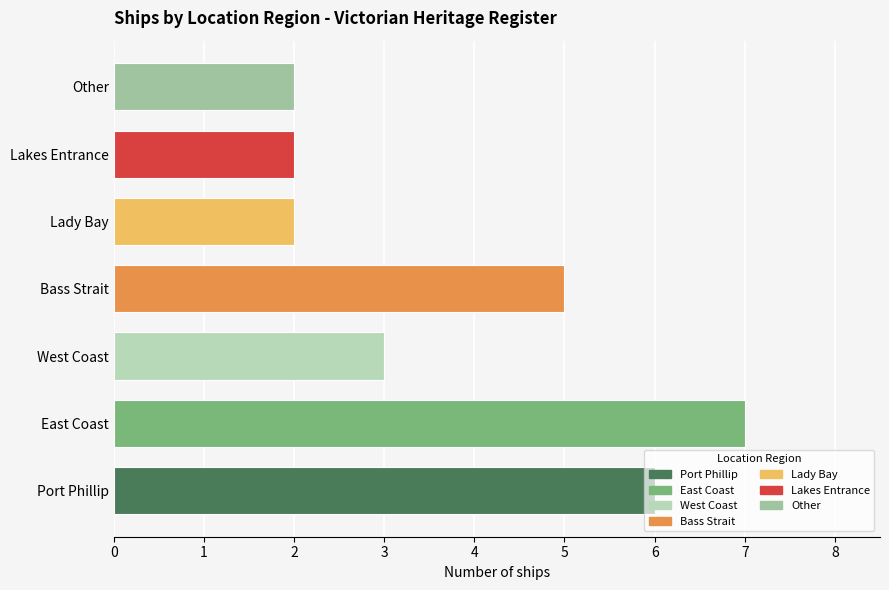

Count the number of categories in the chart.

7